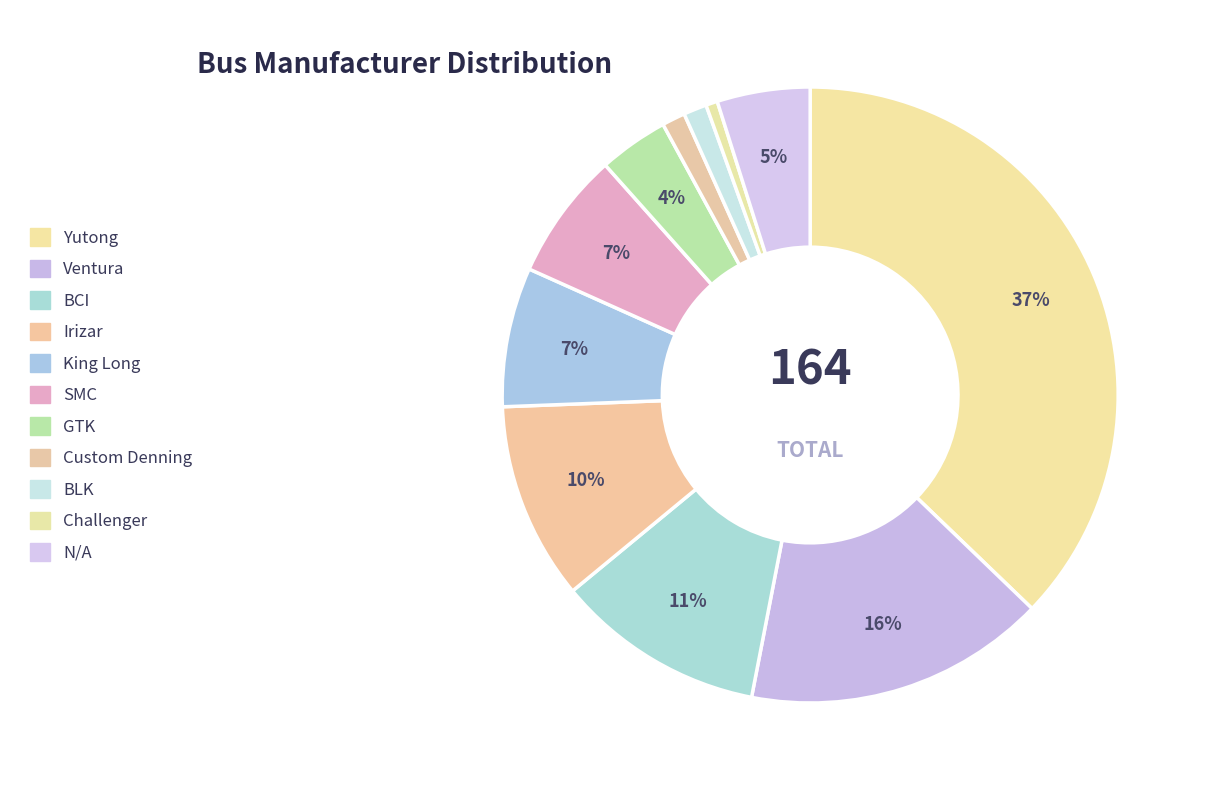

How many slices are in this pie chart?

11